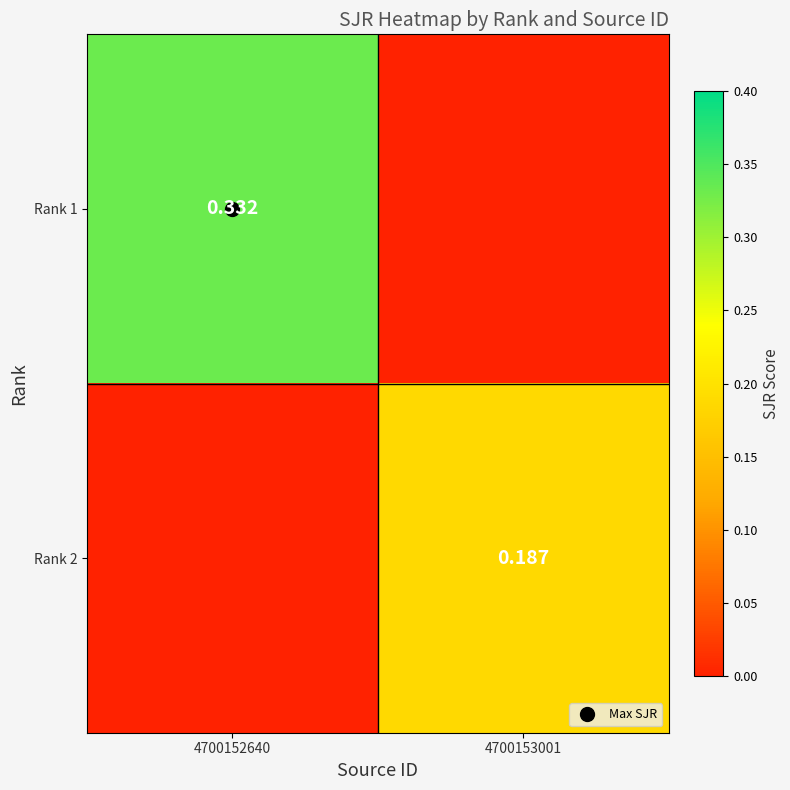

What is the sum of all Rank 2 values?

0.2